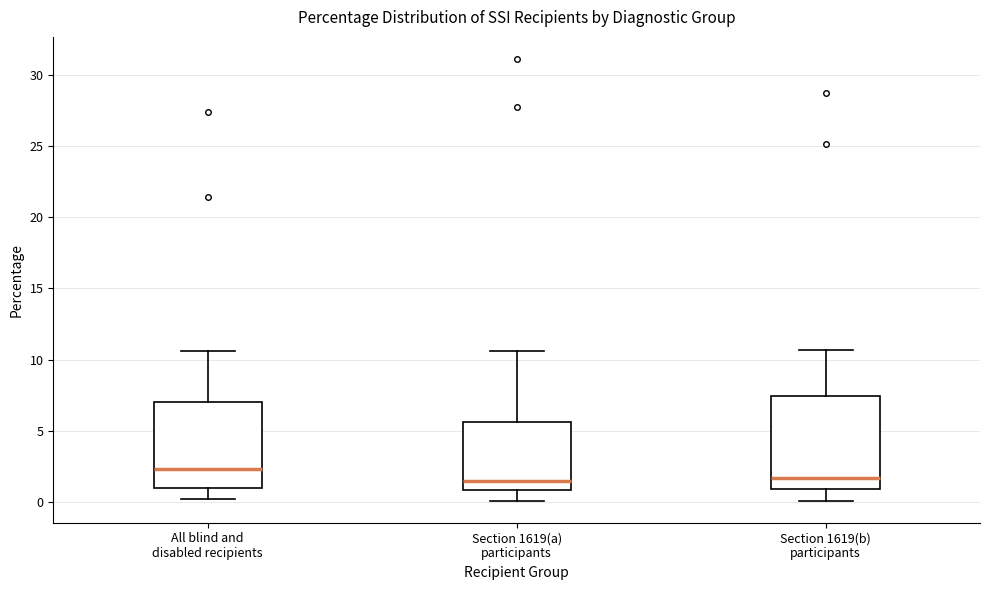

Where is the lower edge of the box for All blind and disabled recipients on the y-axis? The values are not printed on the chart, so give them approximately, as read against the axis.

1.0